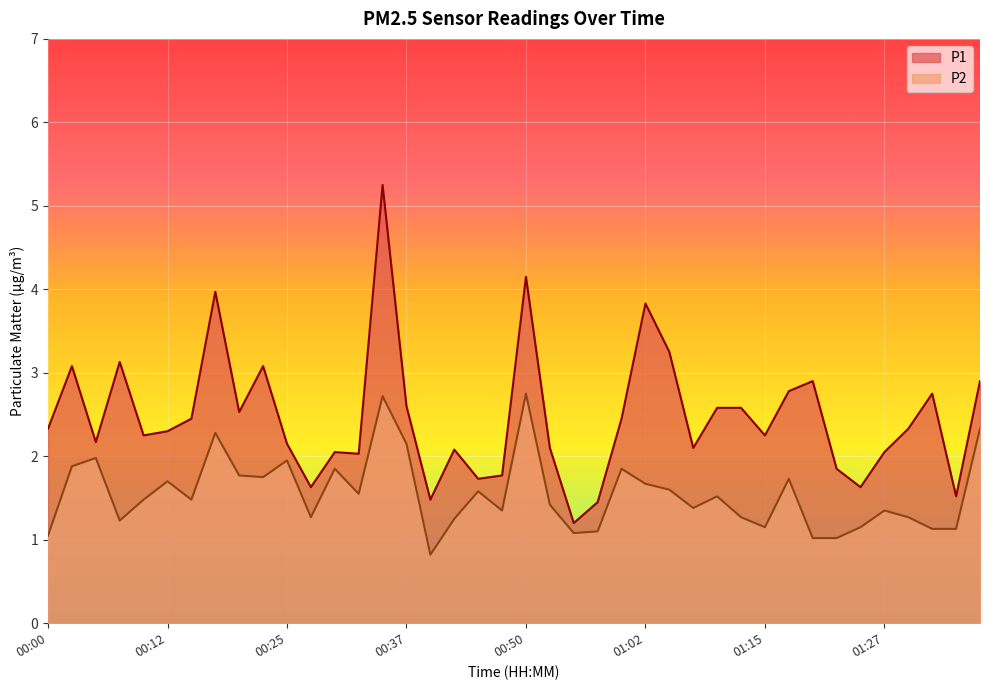

What is the difference between the maximum and minimum values in the P2 series?

1.9